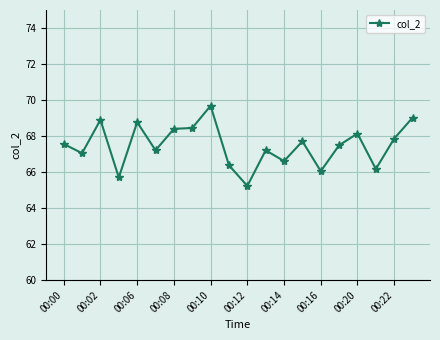

What is the average value?

67.5